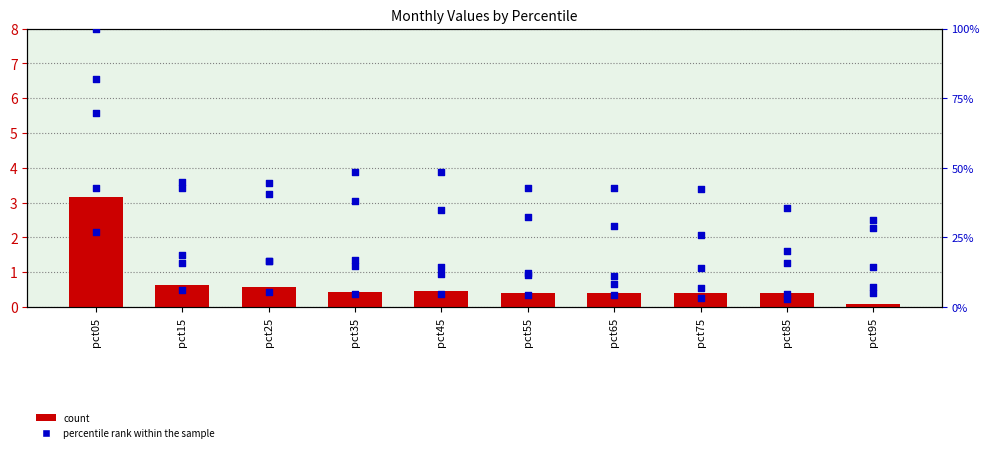

Which series reaches the maximum Y coordinate?

percentile rank (Jun)